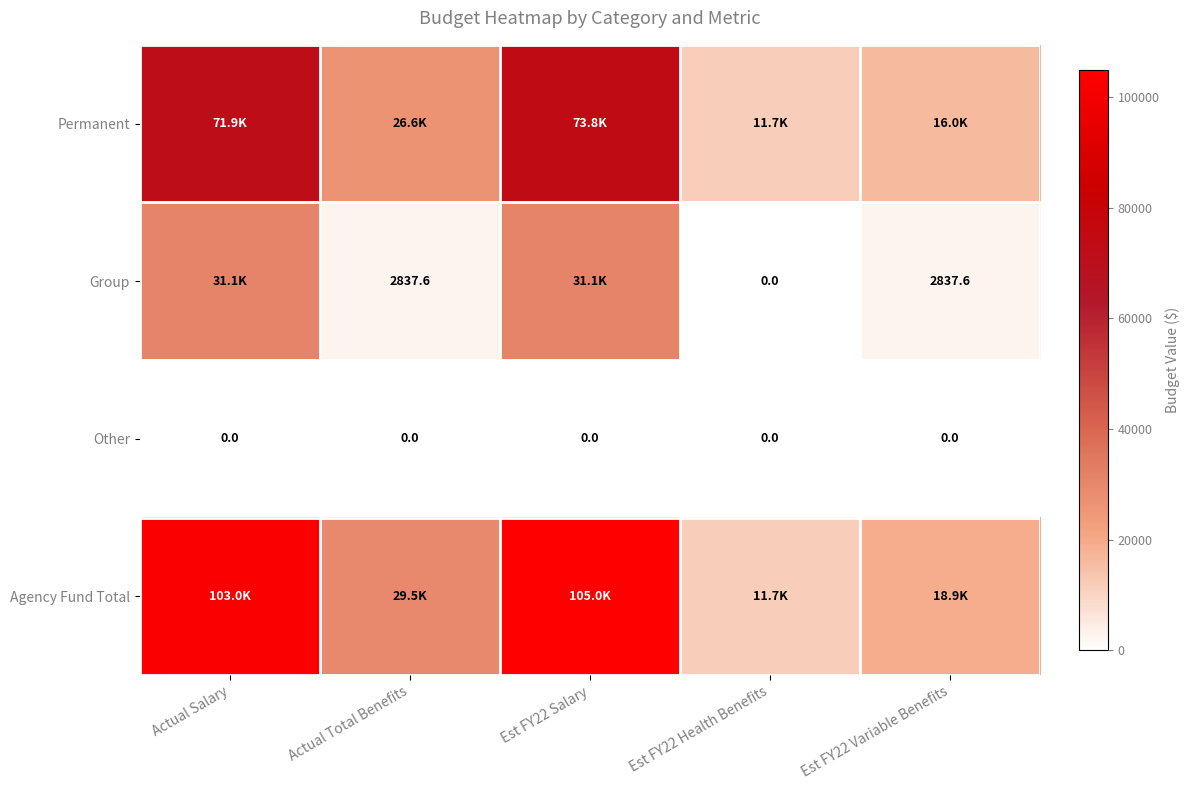

True or false: Permanent has a value of 40861.2 at Actual Salary.

False